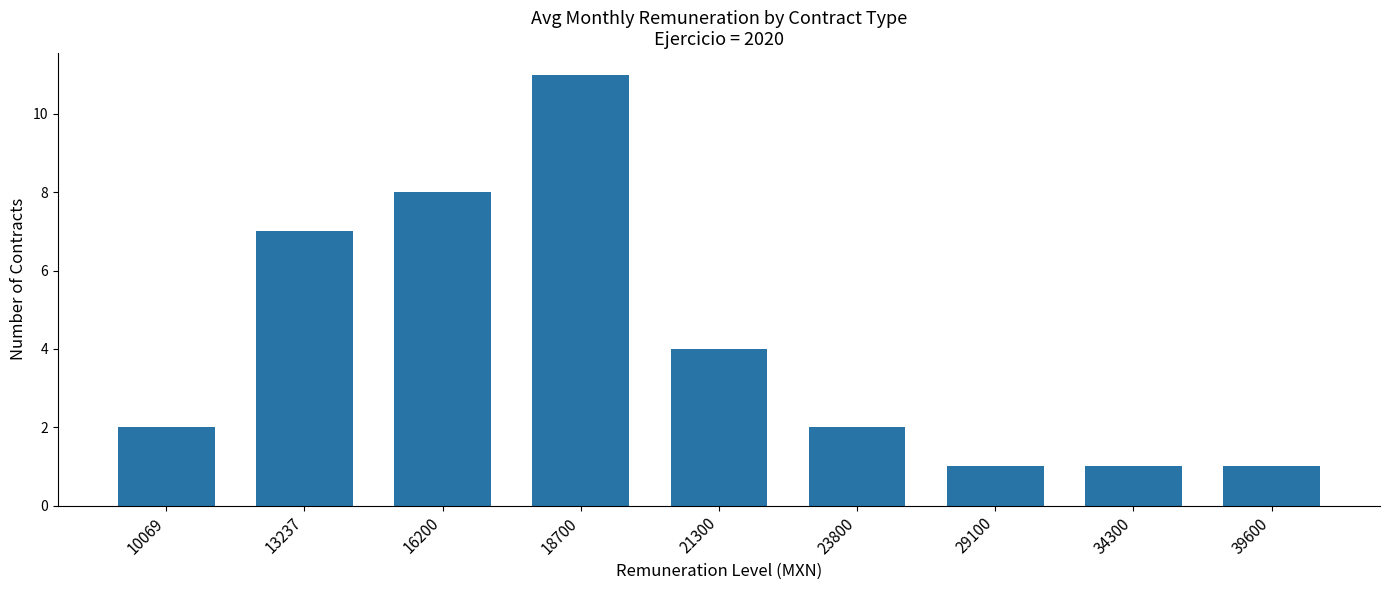

The chart shows a value of 1 at 34300. True or false?

True